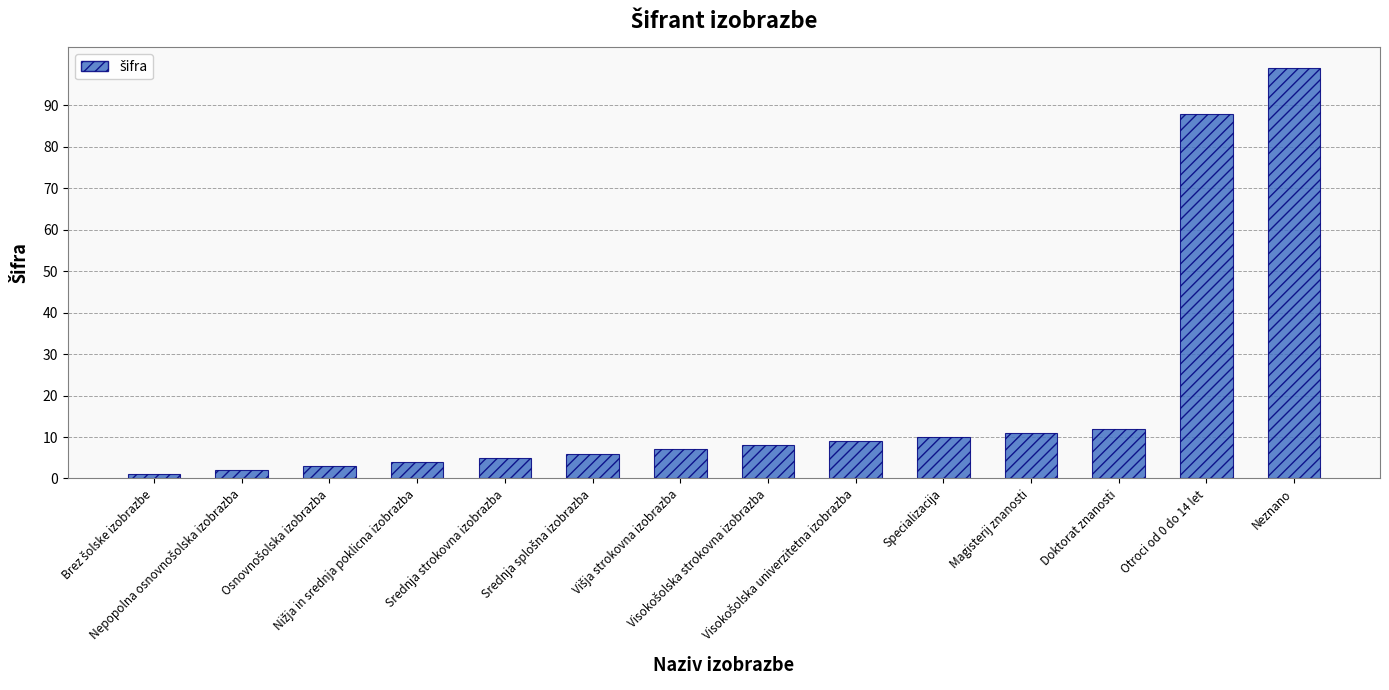

What is the difference between the maximum and second lowest values?

97